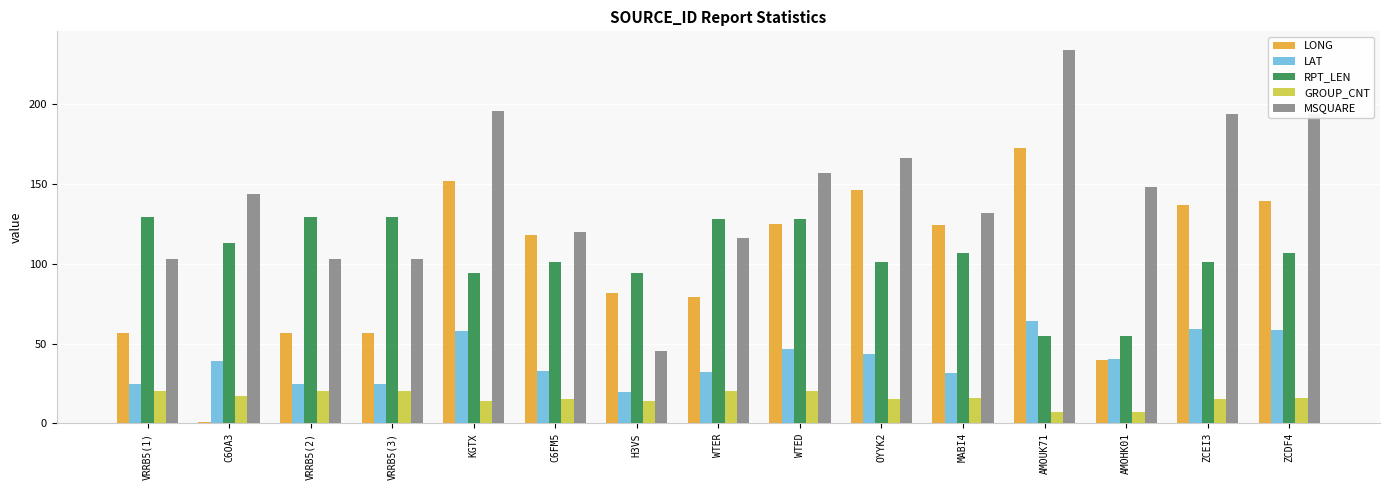

At which label does LONG reach its peak?

AMOUK71